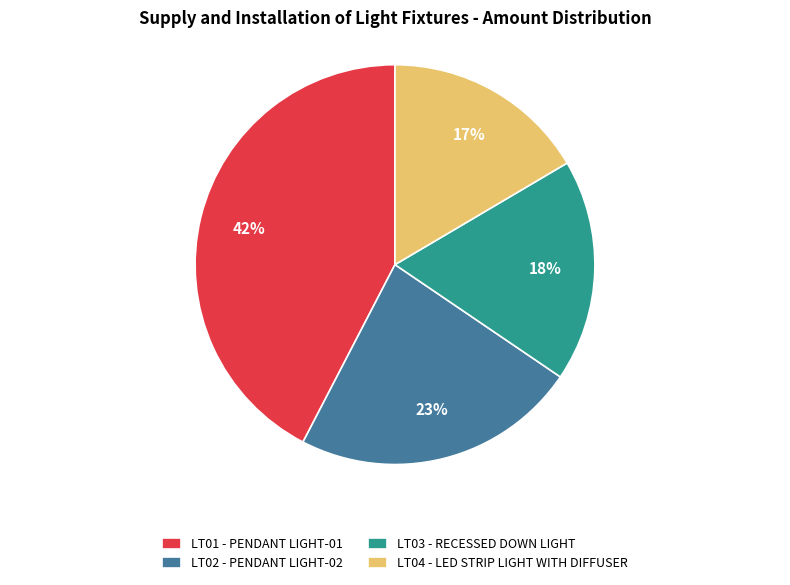

Does LT01 - PENDANT LIGHT-01 represent more than half of the total?

No